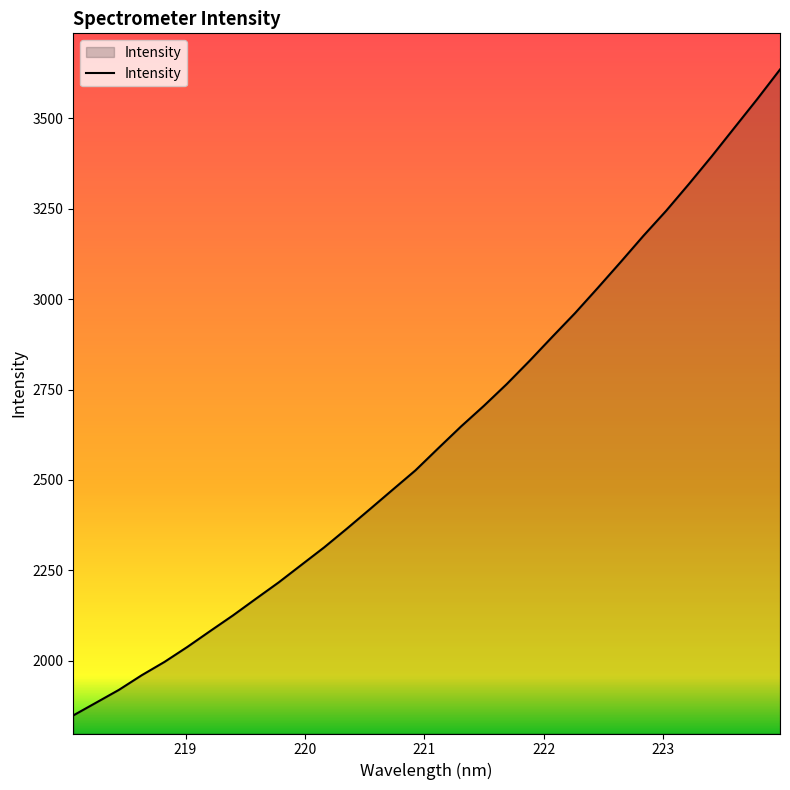

Count the number of values greater than 2587.

16